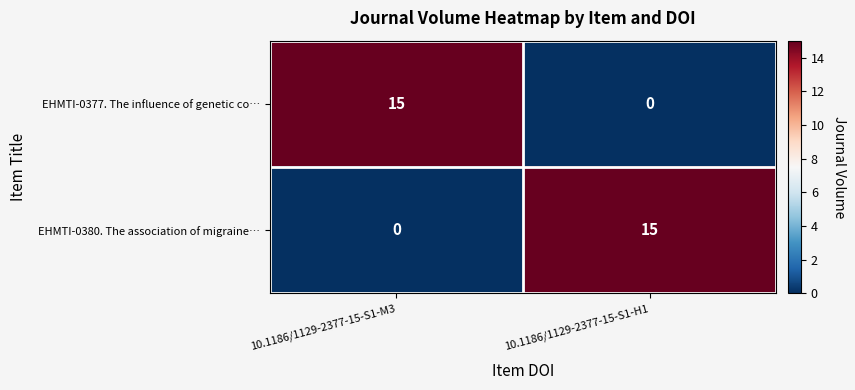

What is the average value of the EHMTI-0377. The influence of genetic co… series?

8